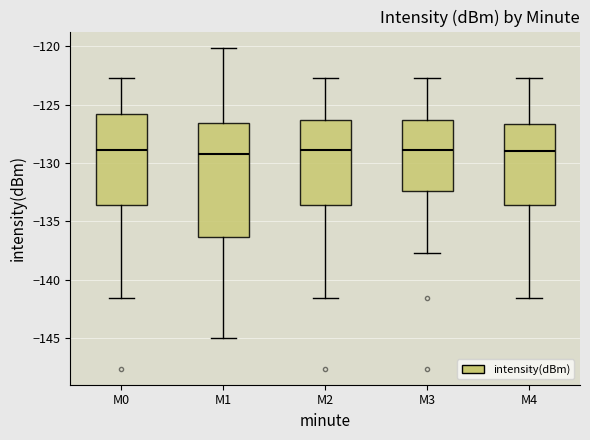

Reading left to right, transcribe this box plot: for each box, give where its median line is, the range the box spans, and where its two whiskers end, as read against the y-axis. The values are not printed on the chart, so give them approximately, as read against the axis.

M0: median -129.0, box -133.5 to -126.0, whiskers -141.5 to -122.5
M1: median -129.5, box -136.5 to -126.5, whiskers -145.0 to -120.0
M2: median -129.0, box -133.5 to -126.5, whiskers -141.5 to -122.5
M3: median -129.0, box -132.5 to -126.5, whiskers -137.5 to -122.5
M4: median -129.0, box -133.5 to -126.5, whiskers -141.5 to -122.5